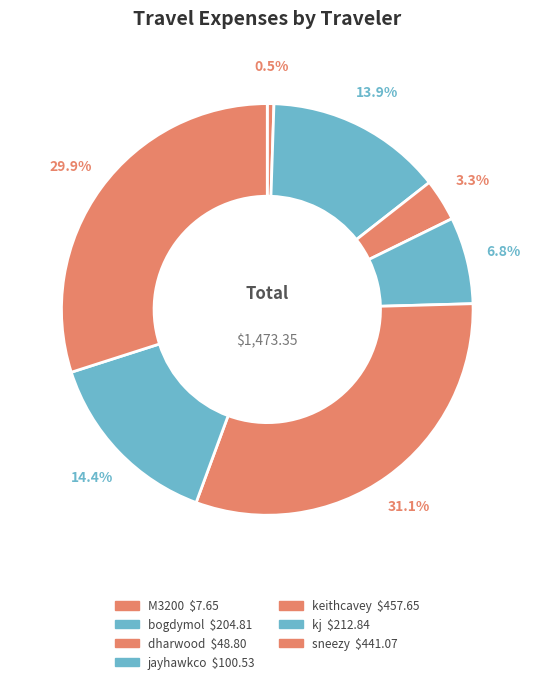

The keithcavey slice represents 18% of the pie. True or false?

False